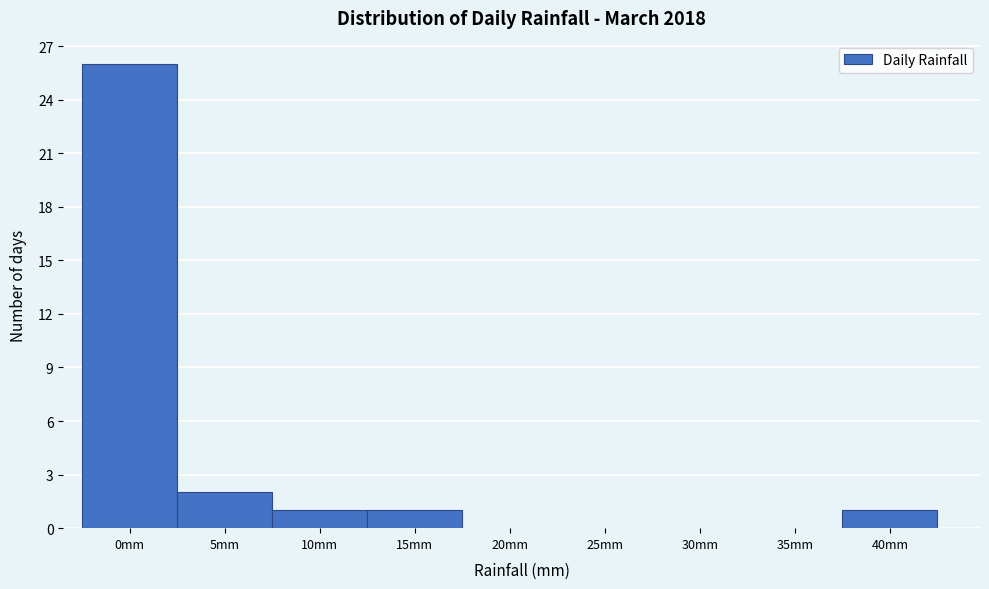

Reading left to right, transcribe all the data shown in this chart.

0mm=26	5mm=2	10mm=1	15mm=1	20mm=0	25mm=0	30mm=0	35mm=0	40mm=1